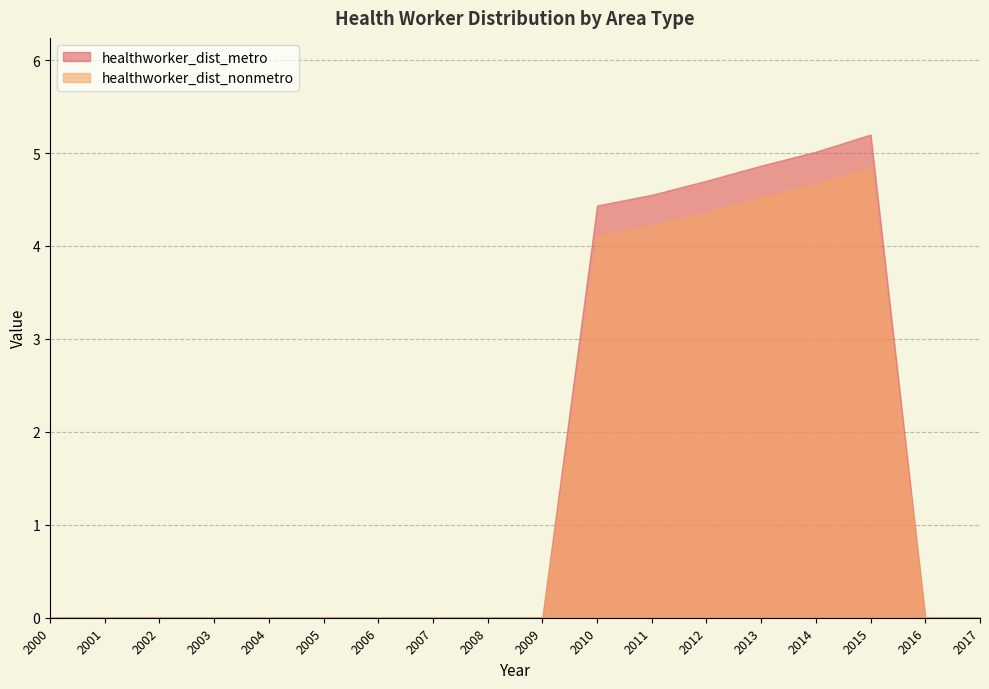

Which series has the largest range (max minus min)?

healthworker_dist_metro